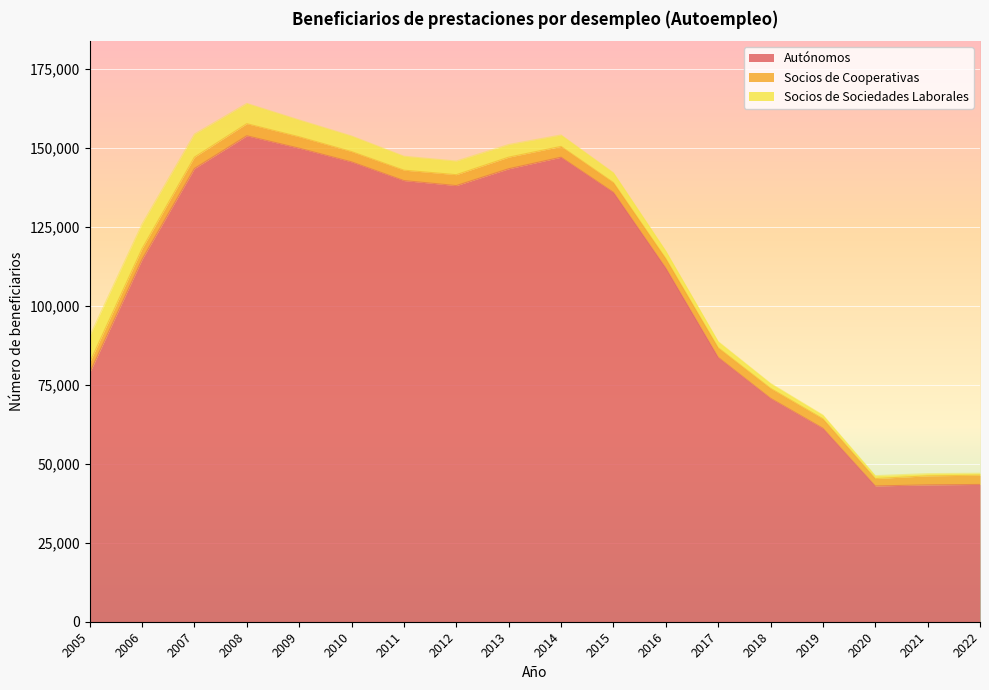

The value of Socios de Sociedades Laborales at 2005 is 4494. True or false?

False